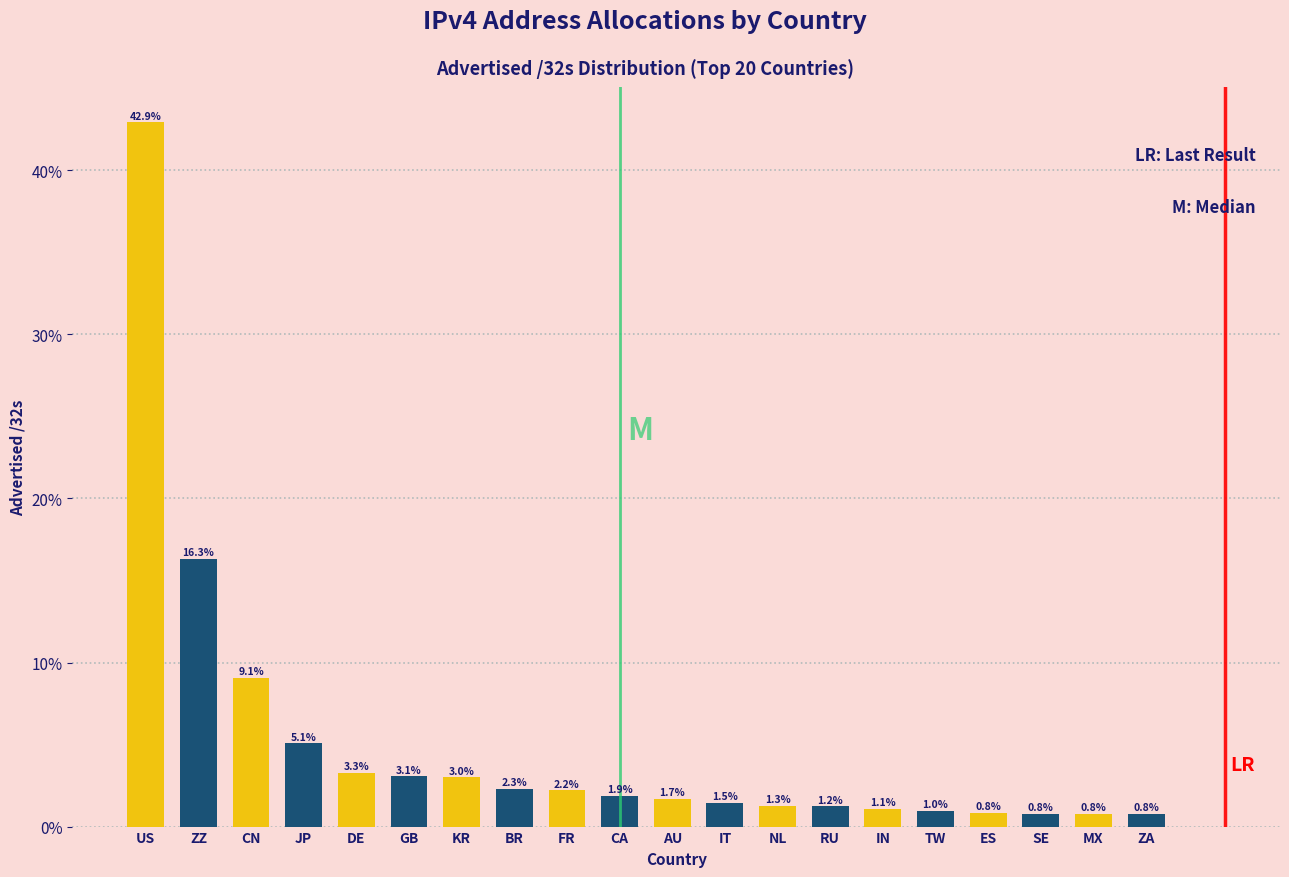

Reading left to right, extract all data points from this chart.

US=42.9	ZZ=16.3	CN=9.1	JP=5.1	DE=3.3	GB=3.1	KR=3.0	BR=2.3	FR=2.2	CA=1.9	AU=1.7	IT=1.5	NL=1.3	RU=1.2	IN=1.1	TW=1.0	ES=0.8	SE=0.8	MX=0.8	ZA=0.8